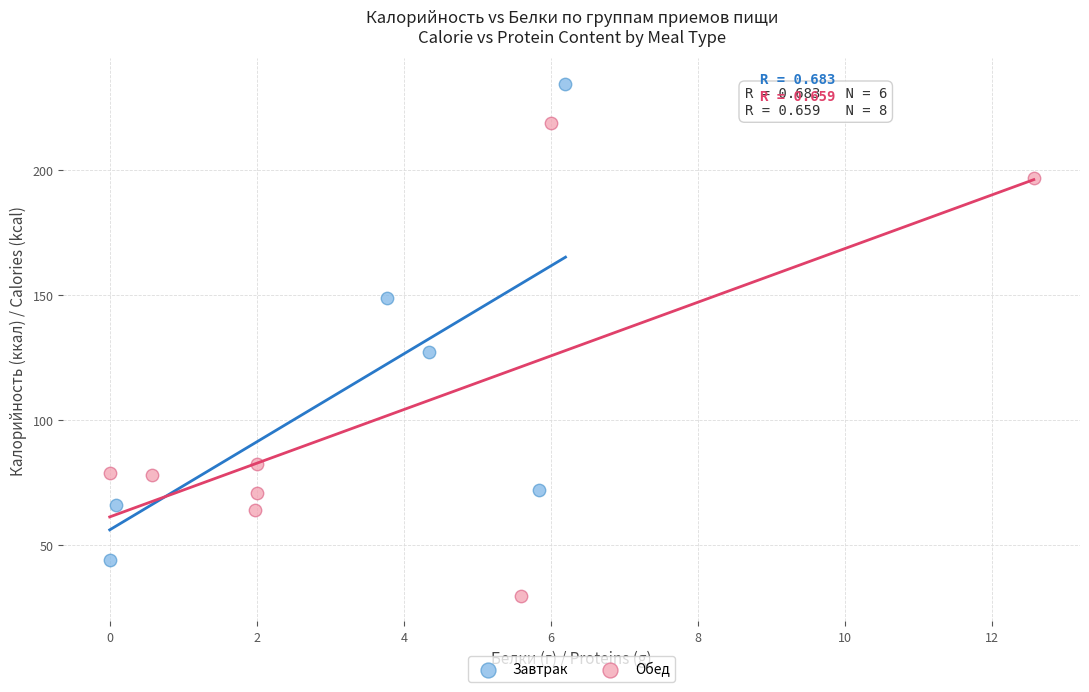

Which series reaches the maximum Y coordinate?

Завтрак